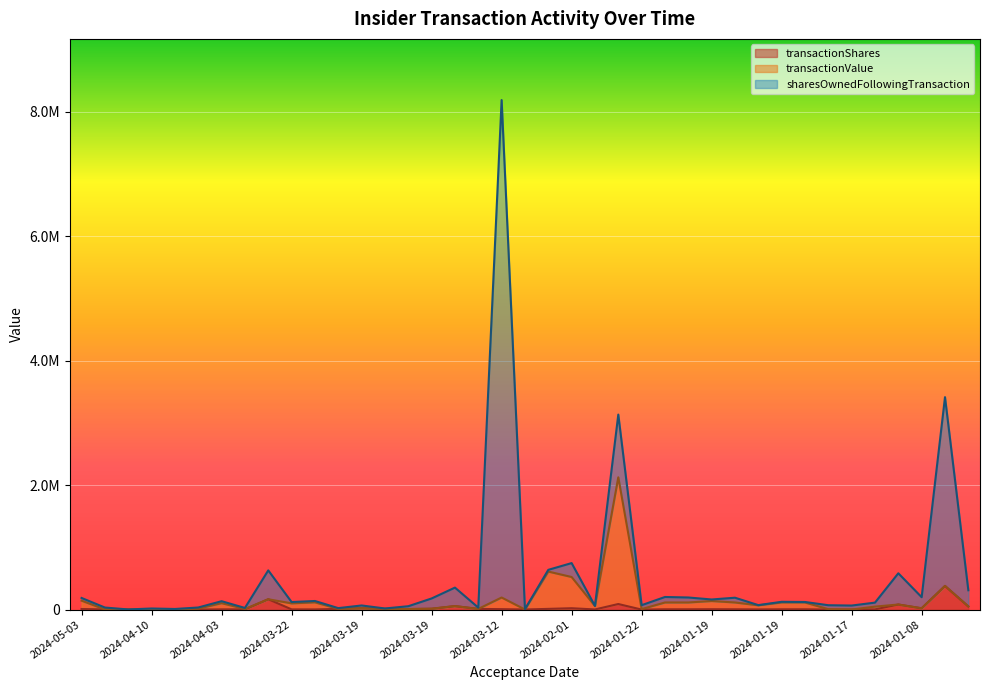

True or false: transactionValue has a value of 17906 at 2024-03-19.

False